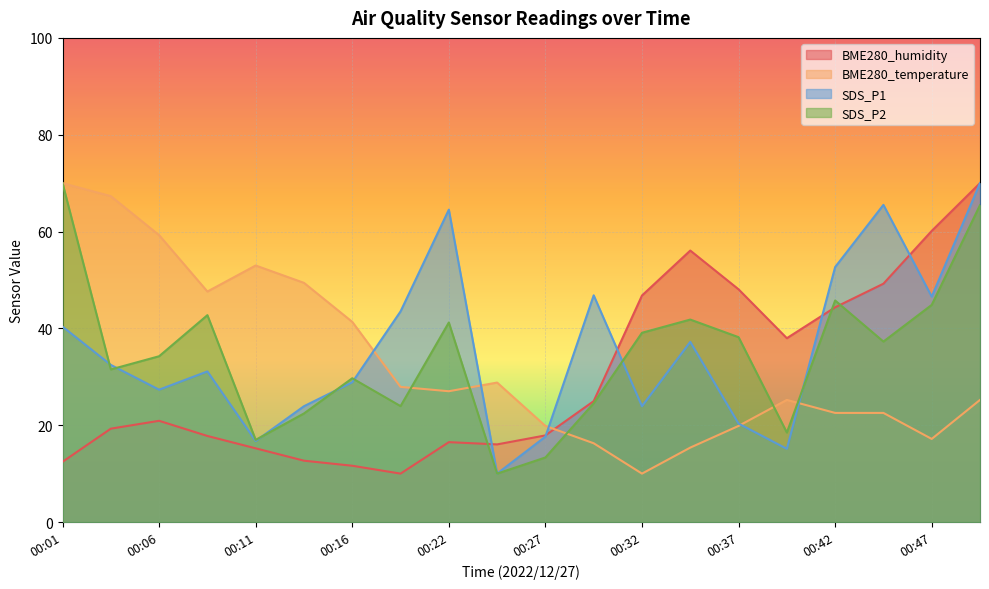

What is the value of the BME280_humidity point at the 3rd from the left?

20.9